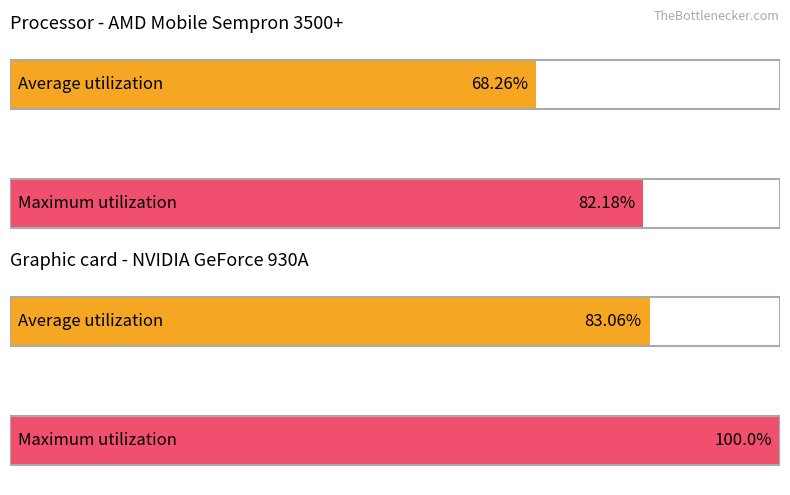

What are all the series names shown in the legend?

Average utilization, Maximum utilization